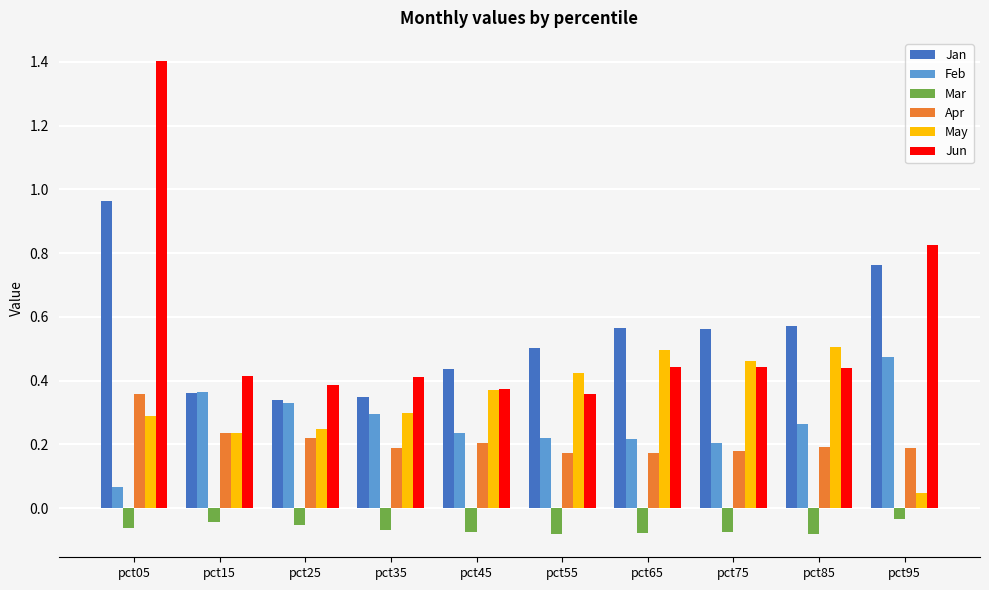

The value of May at pct75 is 0.5. True or false?

True